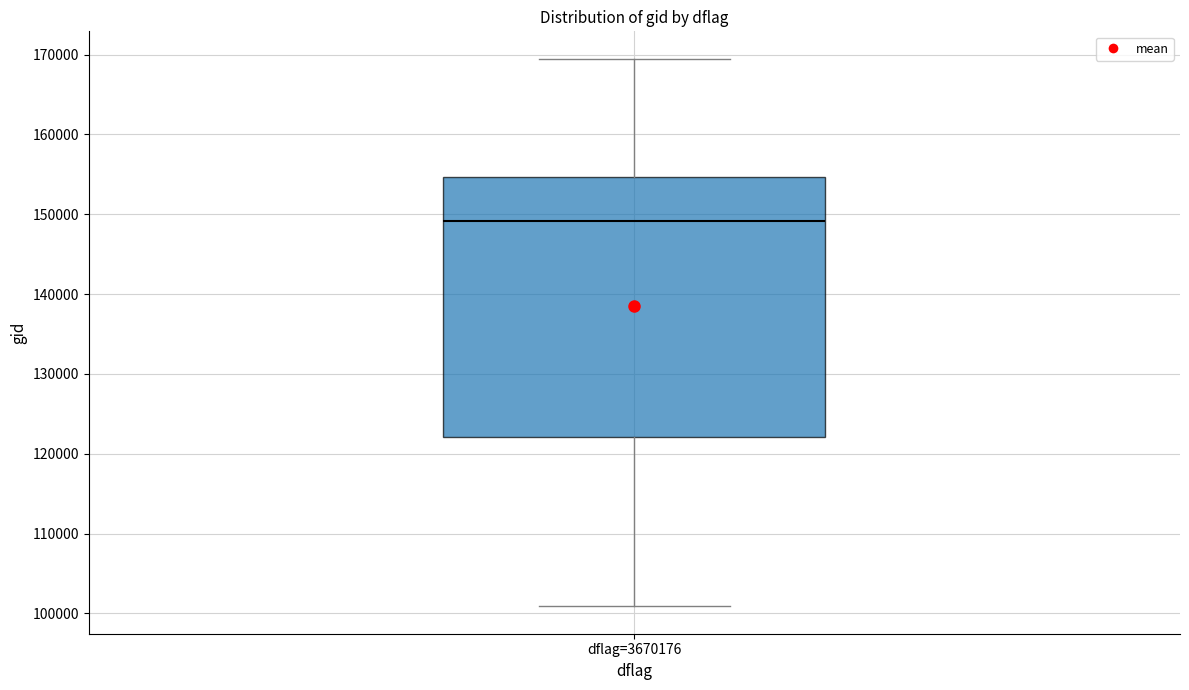

Where does the upper whisker of the box for dflag=3670176 end on the y-axis? The values are not printed on the chart, so give them approximately, as read against the axis.

169000